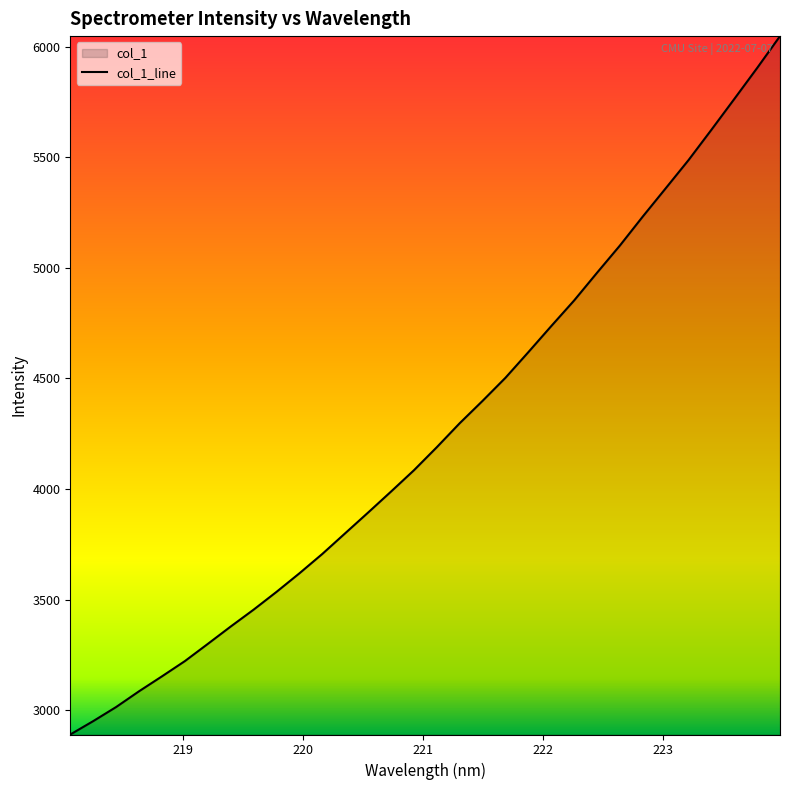

What is the smallest value displayed?

2889.8